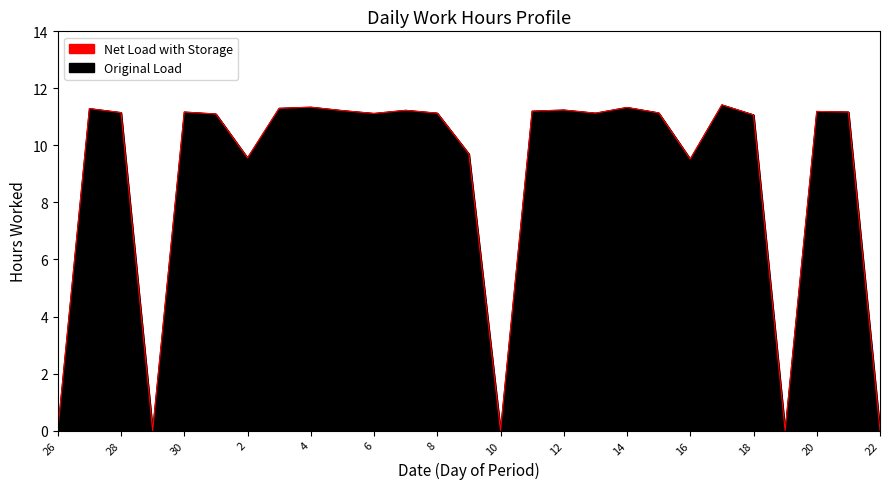

What are all the series names shown in the legend?

Original Load, Net Load with Storage